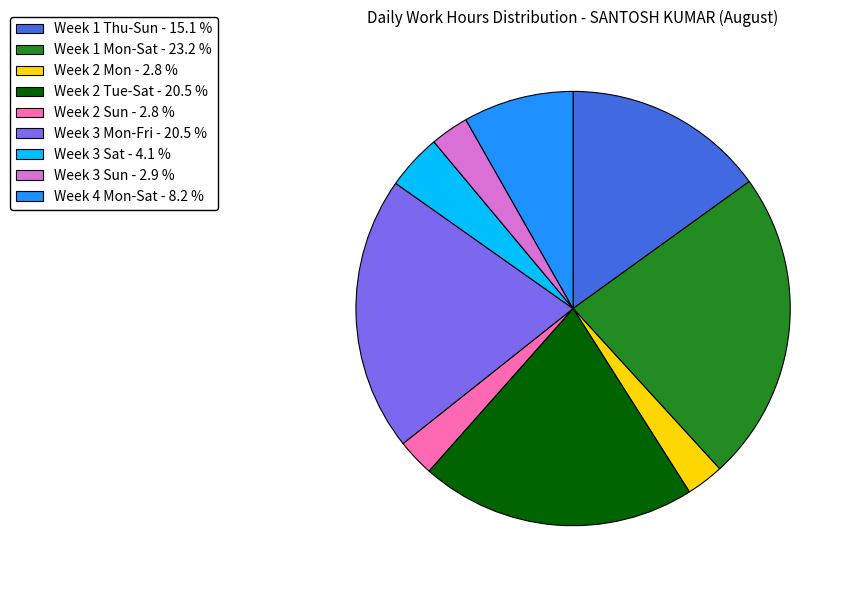

Which category has the biggest portion of the pie?

Week 1 Mon-Sat - 23.2 %